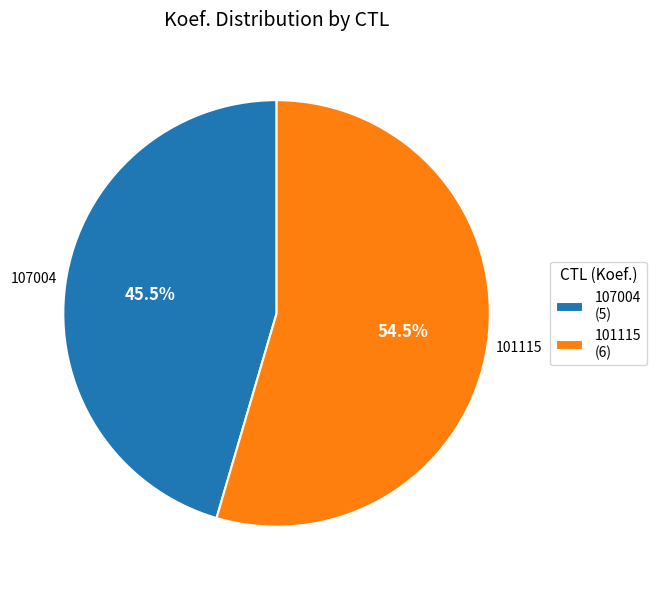

To the nearest percent, what is the difference between the largest and smallest slice percentages?

9%